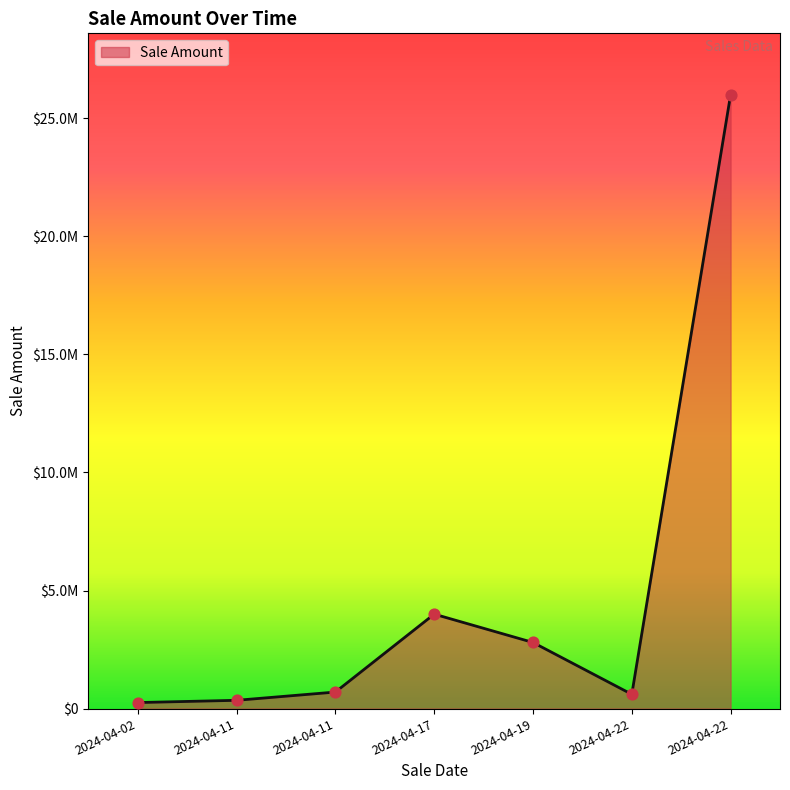

Is this an area chart (filled region under the line)?

Yes